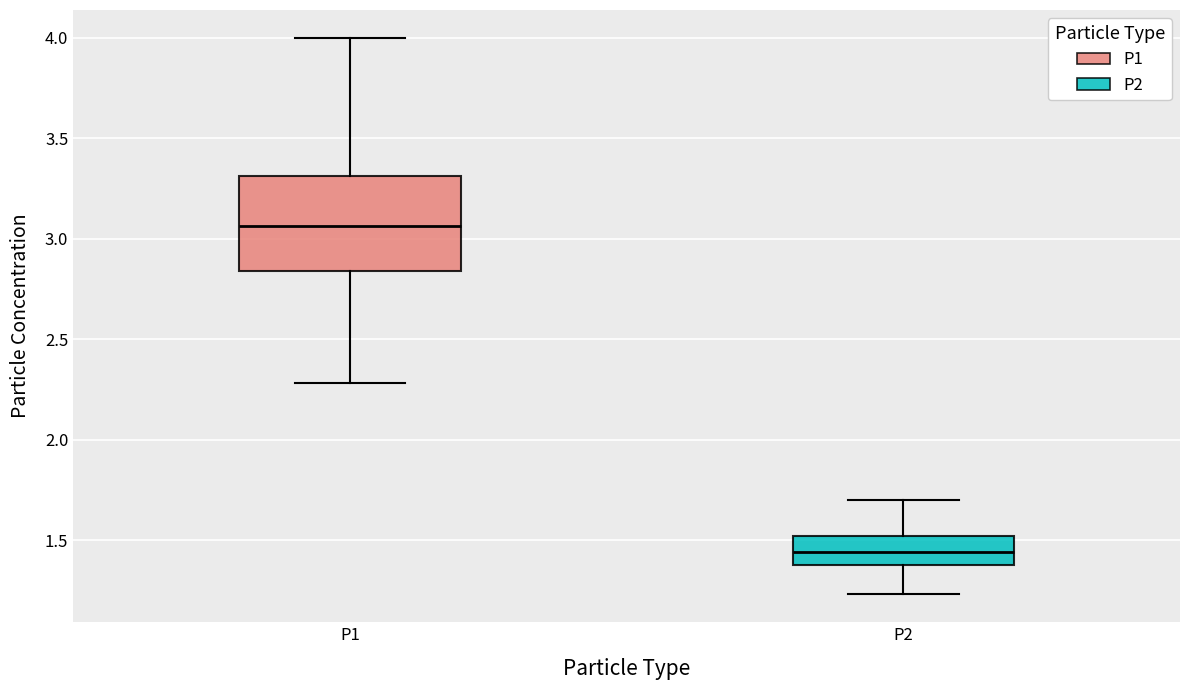

Reading left to right, transcribe this box plot: for each box, give where its median line is, the range the box spans, and where its two whiskers end, as read against the y-axis. The values are not printed on the chart, so give them approximately, as read against the axis.

P1: median 3.05, box 2.85 to 3.30, whiskers 2.30 to 4.00
P2: median 1.45, box 1.40 to 1.50, whiskers 1.25 to 1.70